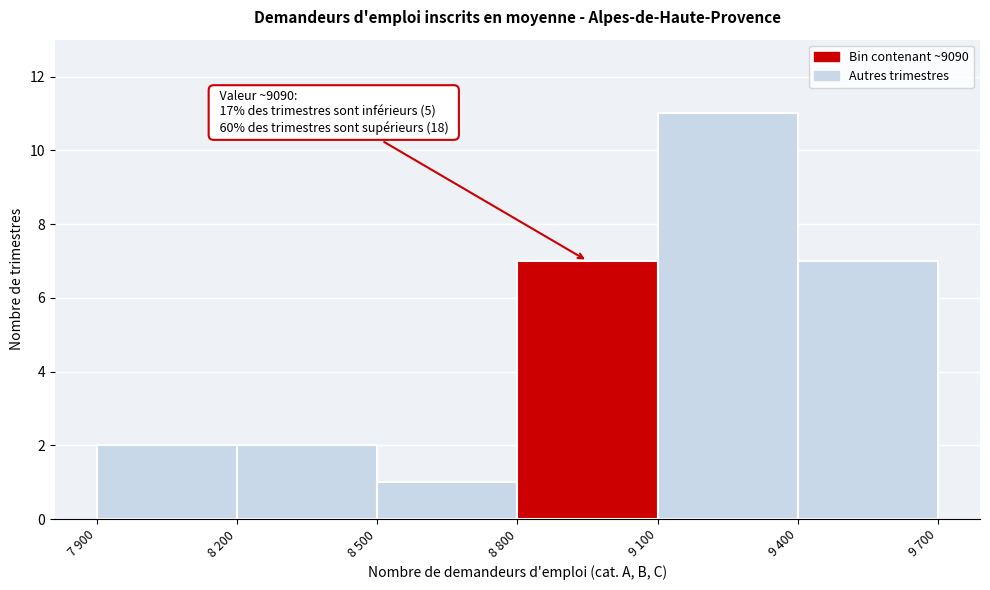

Reading left to right, transcribe all the data shown in this chart.

2	2	1	7	11	7